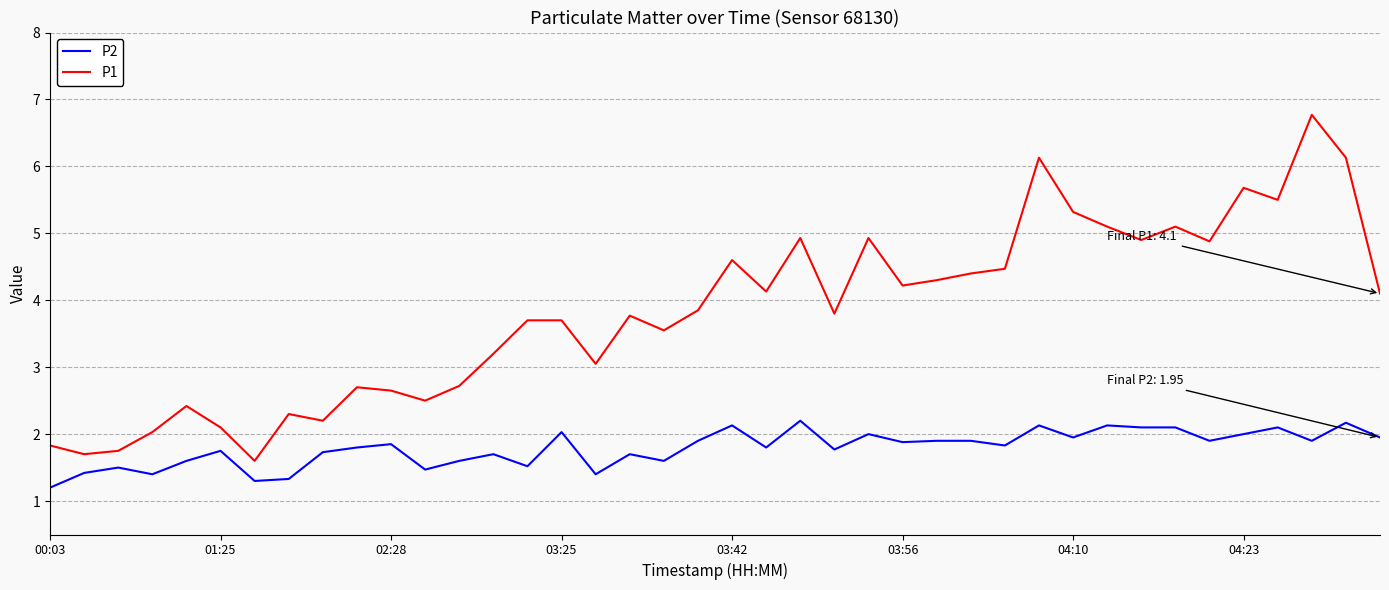

Which series has the widest spread of values?

P1